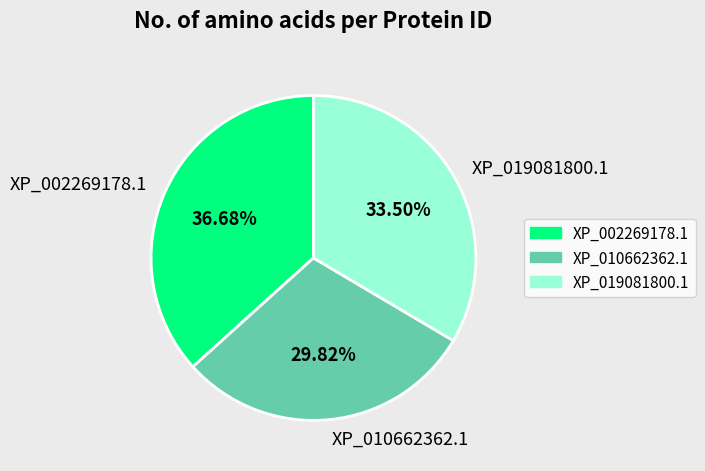

To the nearest percent, what is the difference between the XP_019081800.1 and XP_010662362.1 slice percentages?

4%